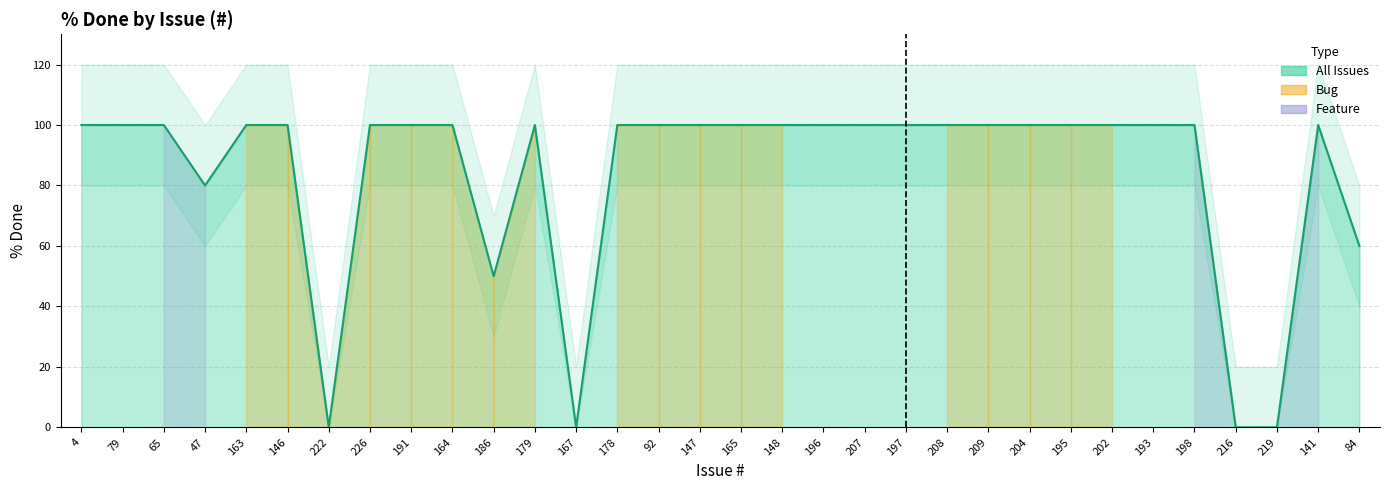

True or false: the data shows 62 at 165.

False